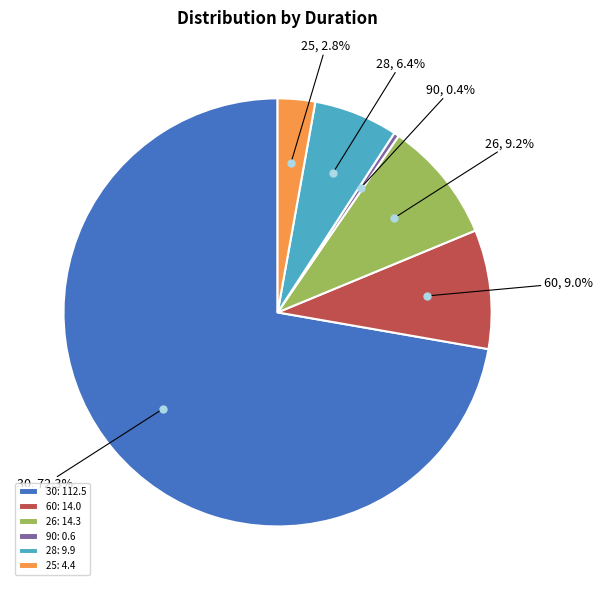

How much of the chart is everything except 28?

93.6%